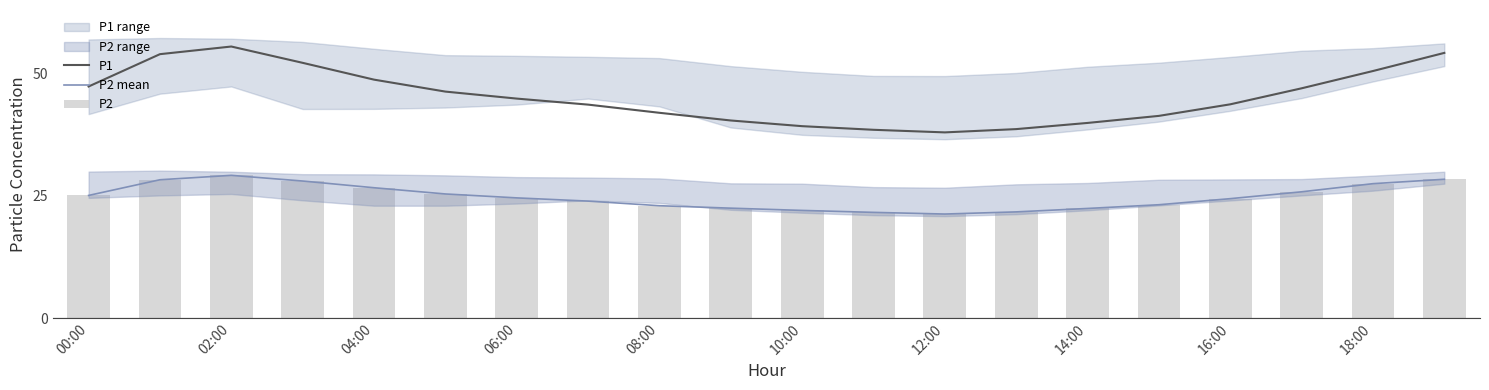

What is the maximum value shown in the chart?

55.4